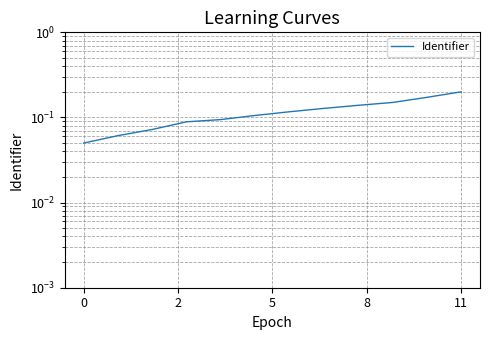

Does the chart display data point markers on the line(s)?

No